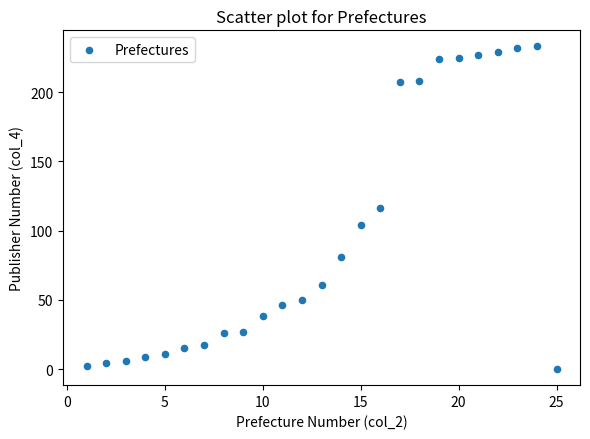

What is the range of X values (max minus min)?

24